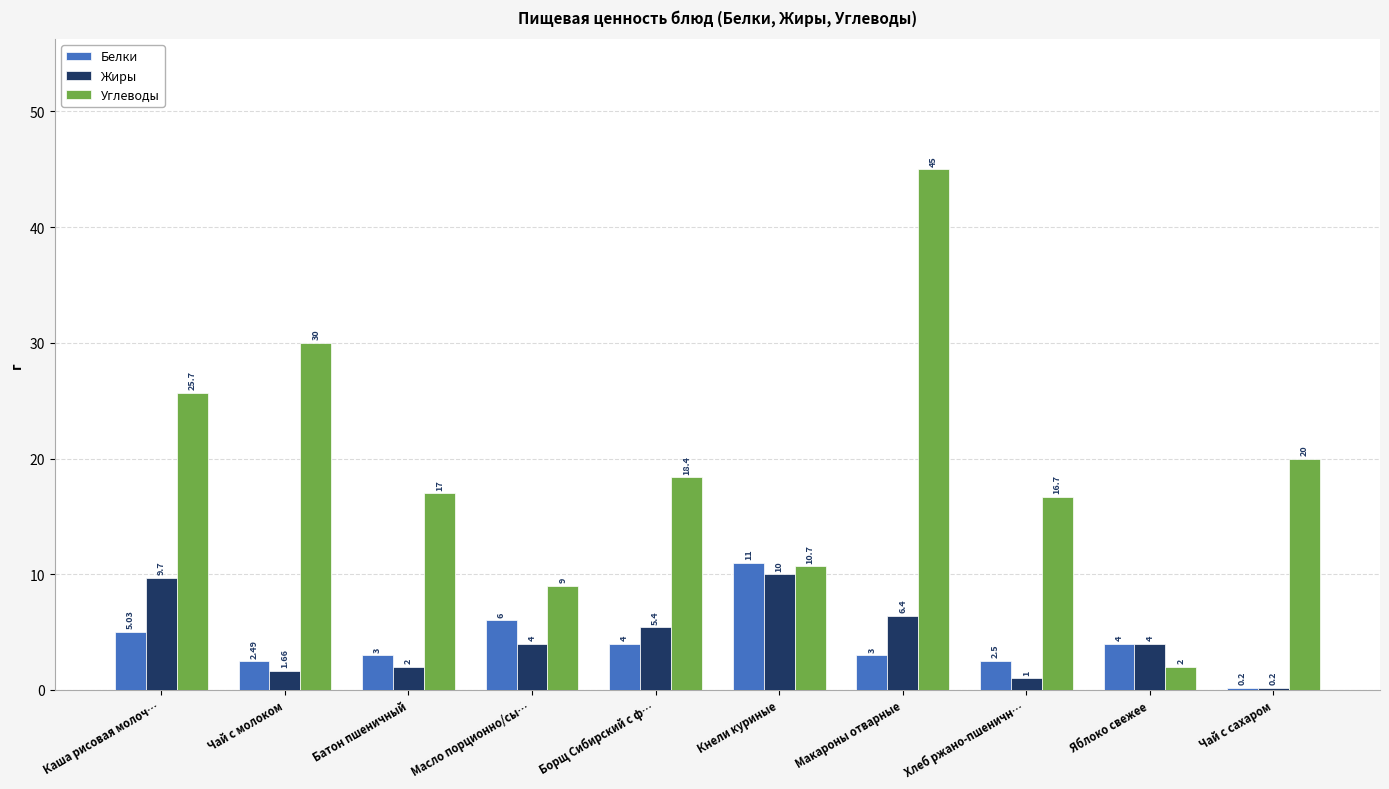

What is the average value of the Жиры series?

4.4